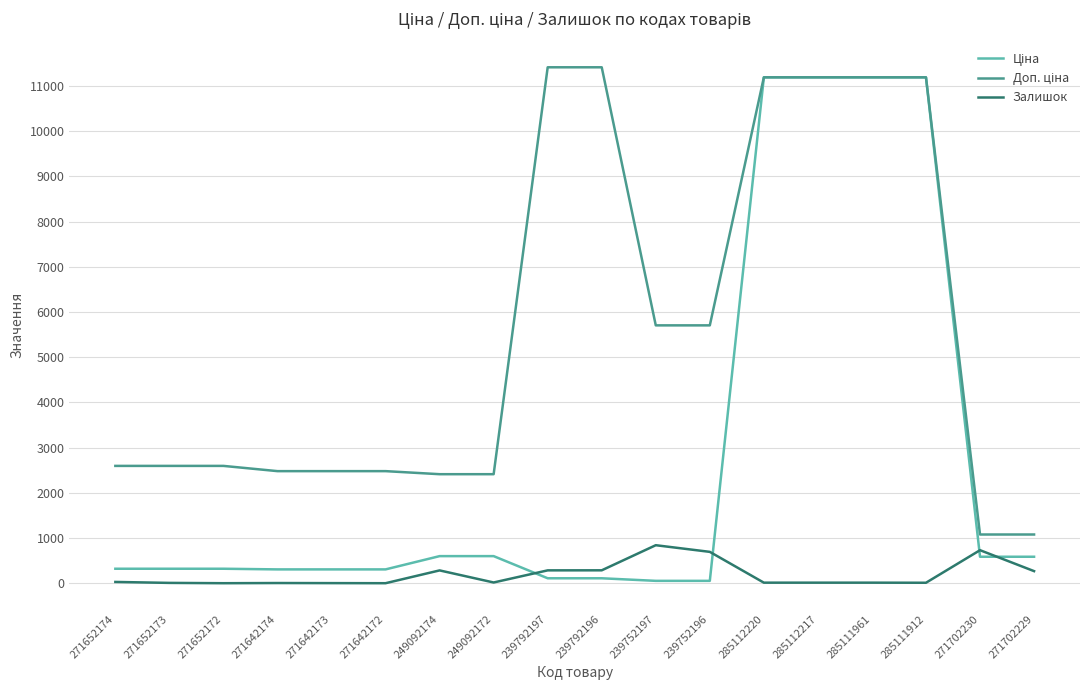

What is the greatest value displayed?

11410.0